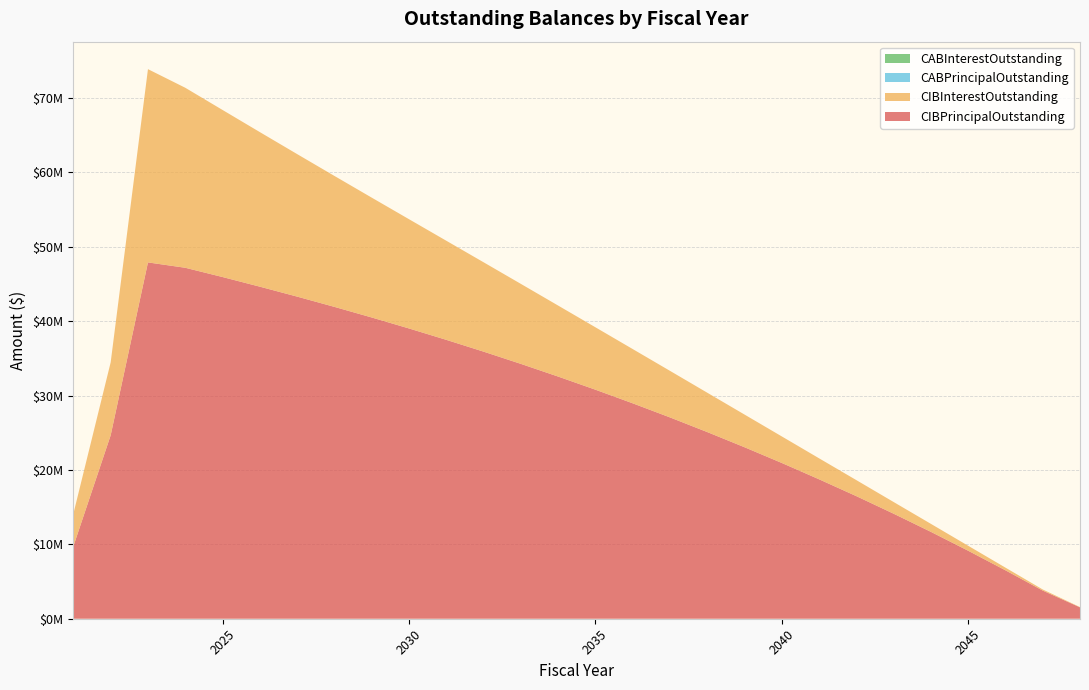

Reading left to right, list all the values displayed in this chart.

CIBPrincipalOutstanding: 2021=9745000.0	2022=24665000.0	2023=47895000.0	2024=47175000.0	2025=45930000.0	2026=44635000.0	2027=43300000.0	2028=41920000.0	2029=40495000.0	2030=39020000.0	2031=37490000.0	2032=35905000.0	2033=34260000.0	2034=32555000.0	2035=30790000.0	2036=28960000.0	2037=27065000.0	2038=25095000.0	2039=23055000.0	2040=20940000.0	2041=18745000.0	2042=16480000.0	2043=14120000.0	2044=11680000.0	2045=9140000.0	2046=6510000.0	2047=3785000.0	2048=1530000.0
CIBInterestOutstanding: 2021=4380930.3	2022=9803747.4	2023=25978386.2	2024=24197562.4	2025=22458351.1	2026=20778714.8	2027=19159896.1	2028=17604004.8	2029=16113483.5	2030=14688702.8	2031=13325852.8	2032=12016330.9	2033=10756037.2	2034=9547030.9	2035=8392134.0	2036=7295465.2	2037=6260846.4	2038=5292271.4	2039=4393927.6	2040=3569383.9	2041=2822021.4	2042=2154737.0	2043=1571149.4	2044=1075202.6	2045=670498.2	2046=360728.2	2047=150390.6	2048=35381.2
CABPrincipalOutstanding: 2021=0.0	2022=0.0	2023=0.0	2024=0.0	2025=0.0	2026=0.0	2027=0.0	2028=0.0	2029=0.0	2030=0.0	2031=0.0	2032=0.0	2033=0.0	2034=0.0	2035=0.0	2036=0.0	2037=0.0	2038=0.0	2039=0.0	2040=0.0	2041=0.0	2042=0.0	2043=0.0	2044=0.0	2045=0.0	2046=0.0	2047=0.0	2048=0.0
CABInterestOutstanding: 2021=0.0	2022=0.0	2023=0.0	2024=0.0	2025=0.0	2026=0.0	2027=0.0	2028=0.0	2029=0.0	2030=0.0	2031=0.0	2032=0.0	2033=0.0	2034=0.0	2035=0.0	2036=0.0	2037=0.0	2038=0.0	2039=0.0	2040=0.0	2041=0.0	2042=0.0	2043=0.0	2044=0.0	2045=0.0	2046=0.0	2047=0.0	2048=0.0